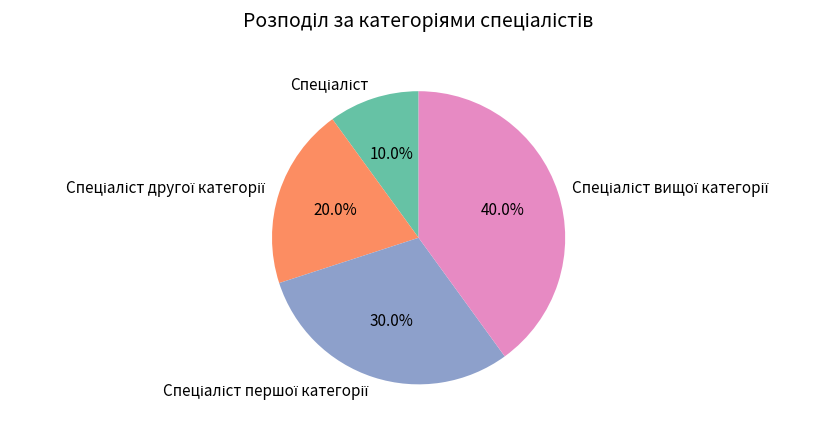

Is there any slice that represents more than half of the pie?

No